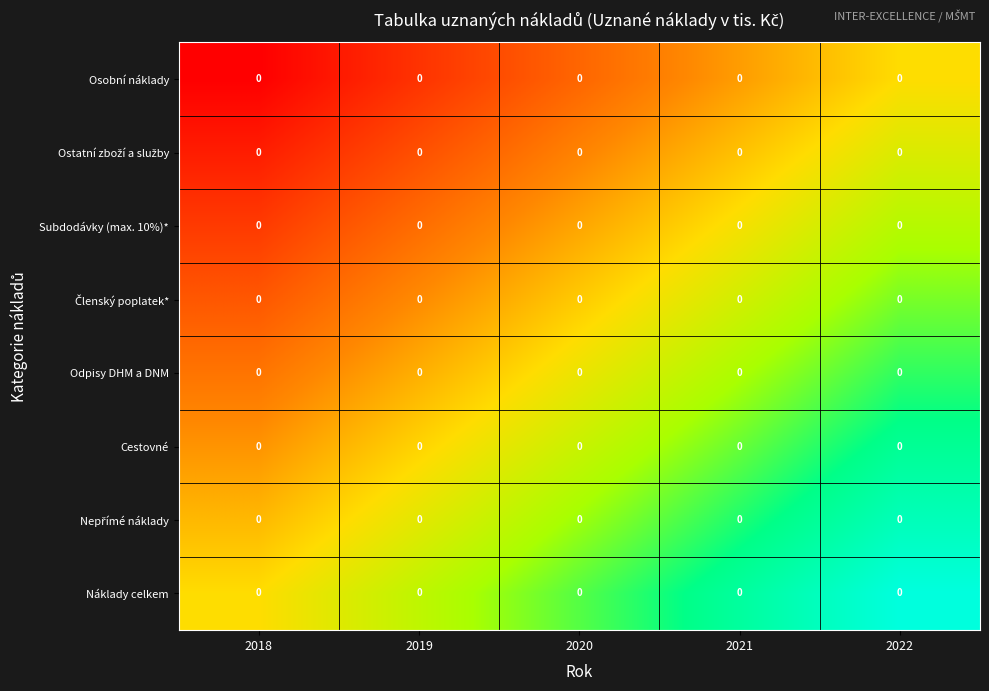

Which label corresponds to the smallest value in the chart?

2018